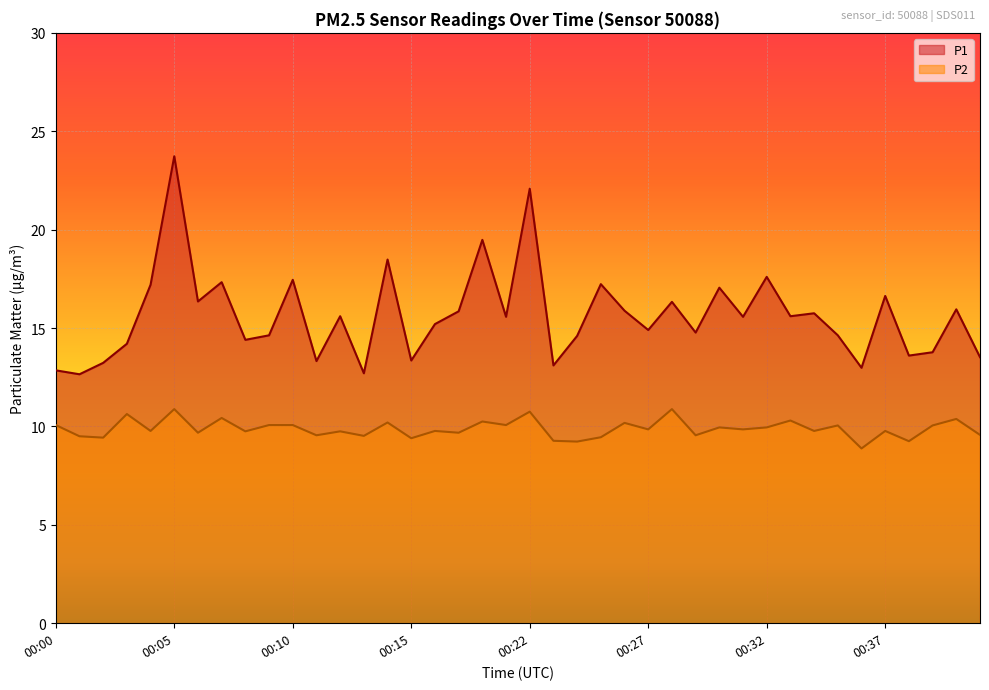

Does the chart display data point markers on the line(s)?

No